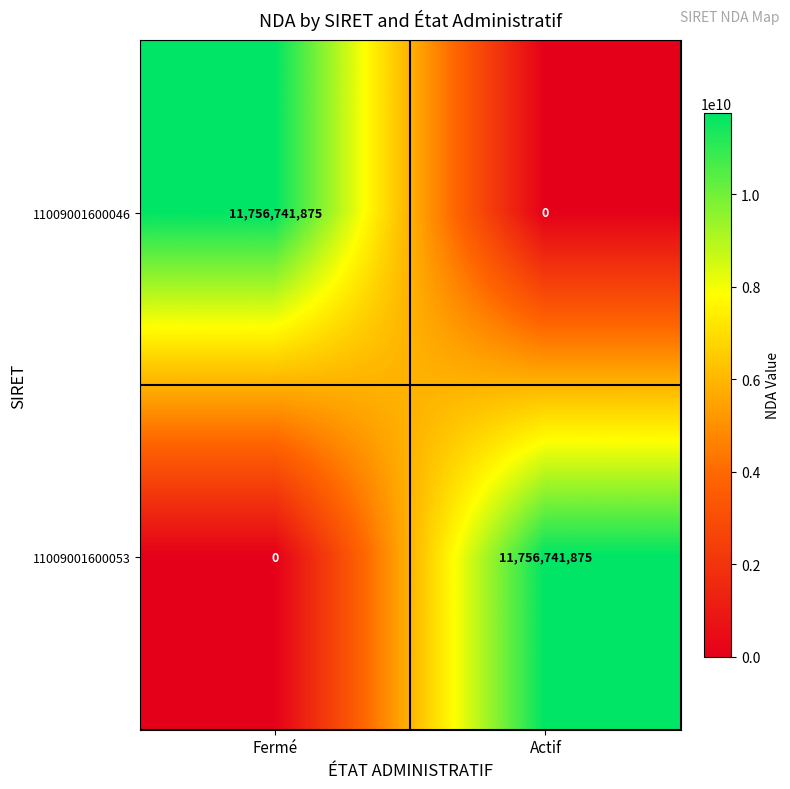

What is the total value across all series at Fermé?

11756741875